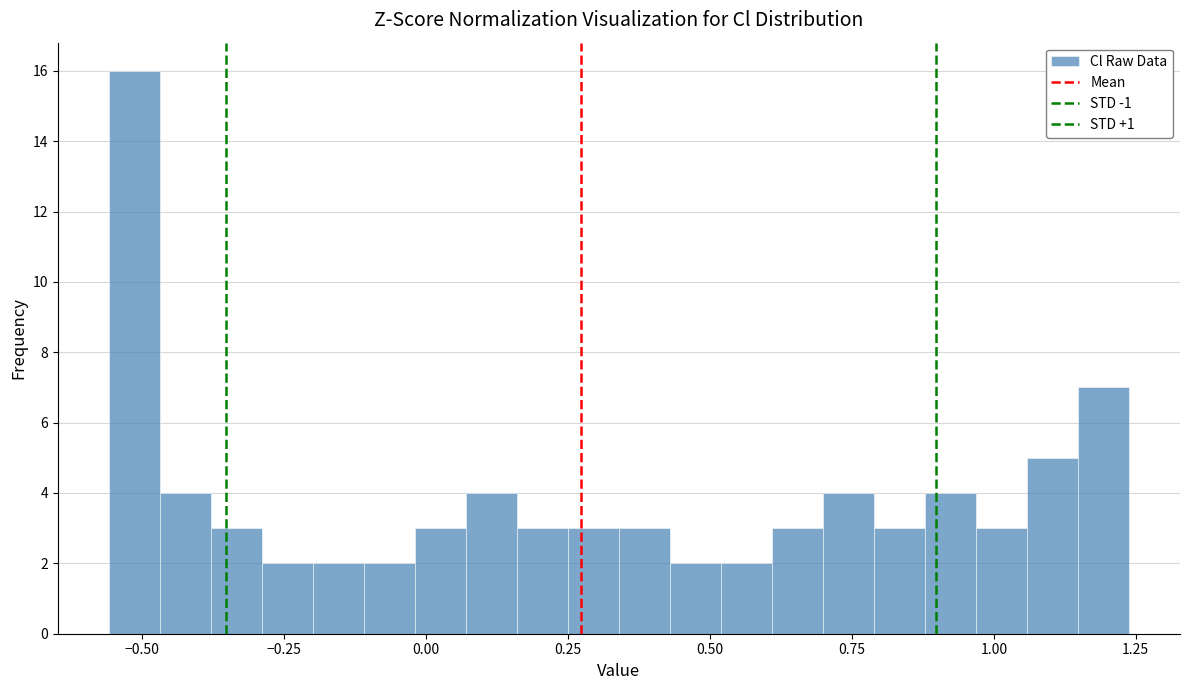

Around what value on the x-axis is the tallest bar? Give the approximate position of its centre, as read against the axis.

-0.50